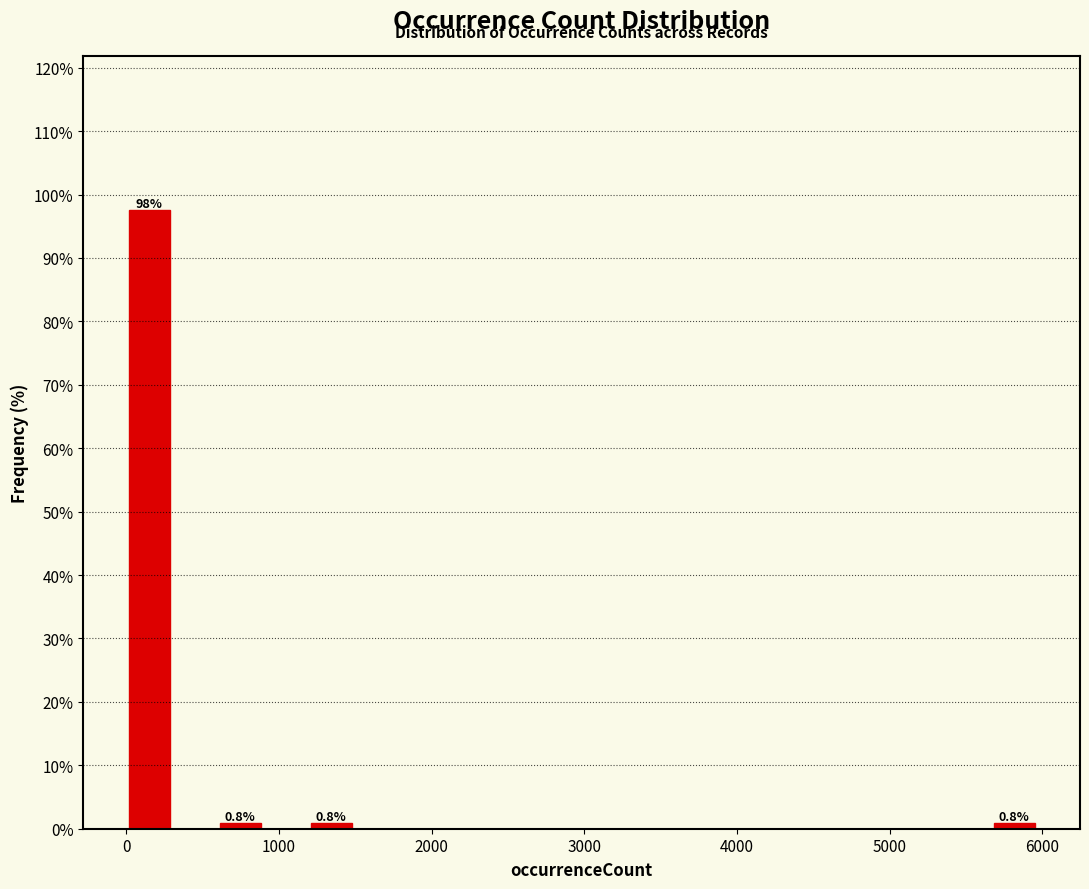

Read against the x-axis, roughly where is the centre of the tallest bar?

200